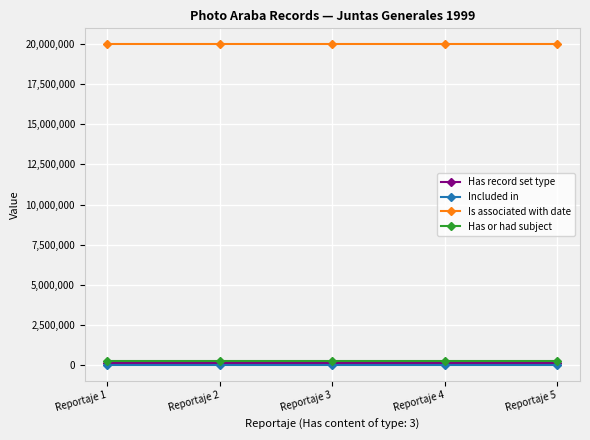

What is the difference between the highest and lowest values at Reportaje 5?

19973889